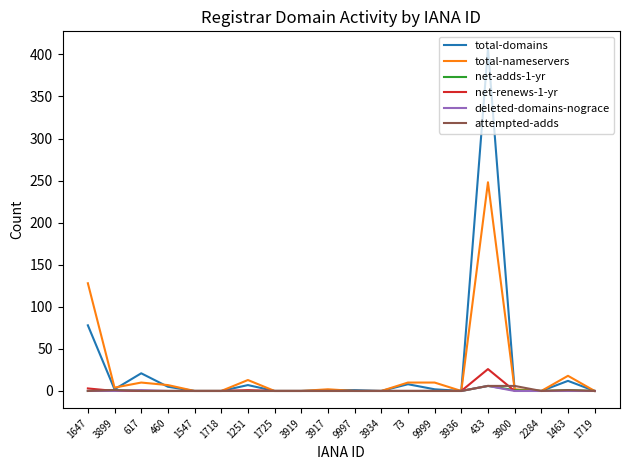

True or false: total-nameservers has more than 2 interior local peaks.

True